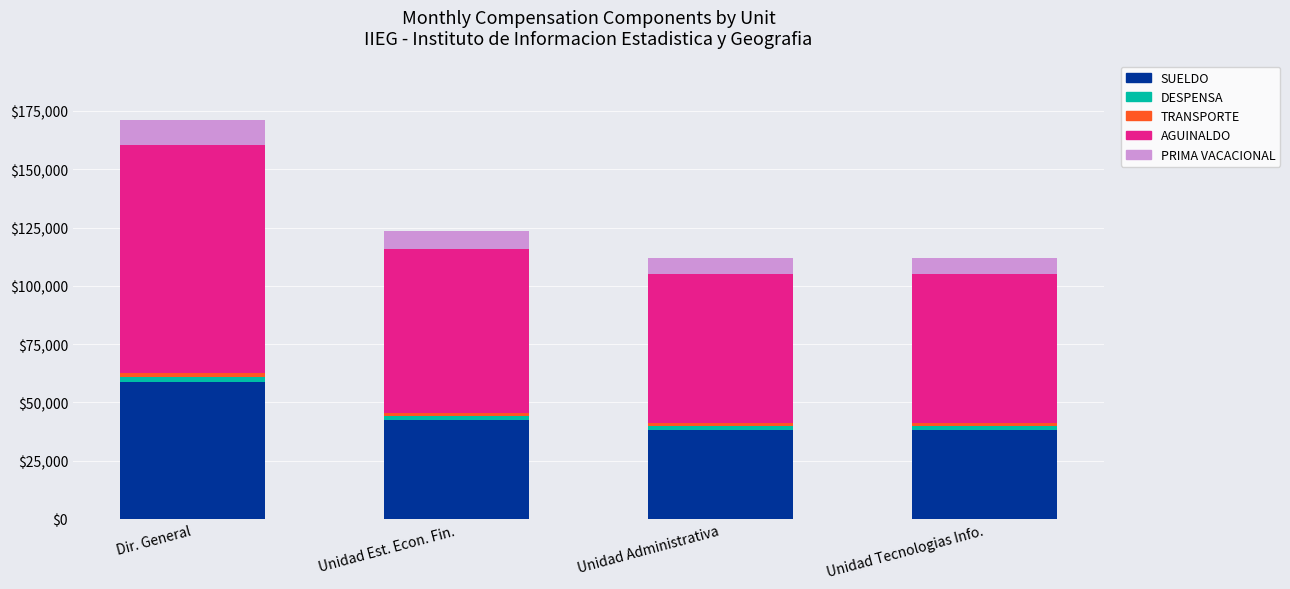

What is the lowest value of the SUELDO series?

38208.0